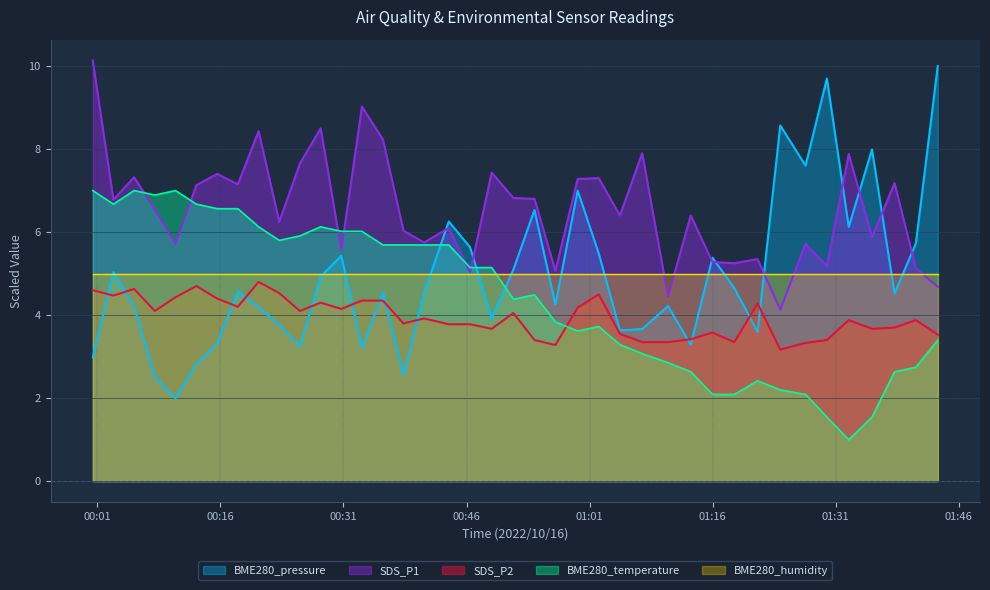

At which category does the chart reach its minimum across all series?

2022/10/16 01:32:36